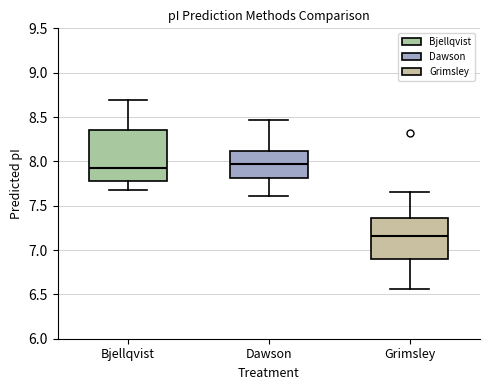

Reading left to right, read every box against the y-axis: the position of its median line, the range the box covers, and the ends of its whiskers. The values are not printed on the chart, so give them approximately, as read against the axis.

Bjellqvist: median 7.95, box 7.80 to 8.35, whiskers 7.65 to 8.70
Dawson: median 7.95, box 7.80 to 8.10, whiskers 7.60 to 8.45
Grimsley: median 7.15, box 6.90 to 7.35, whiskers 6.55 to 7.65